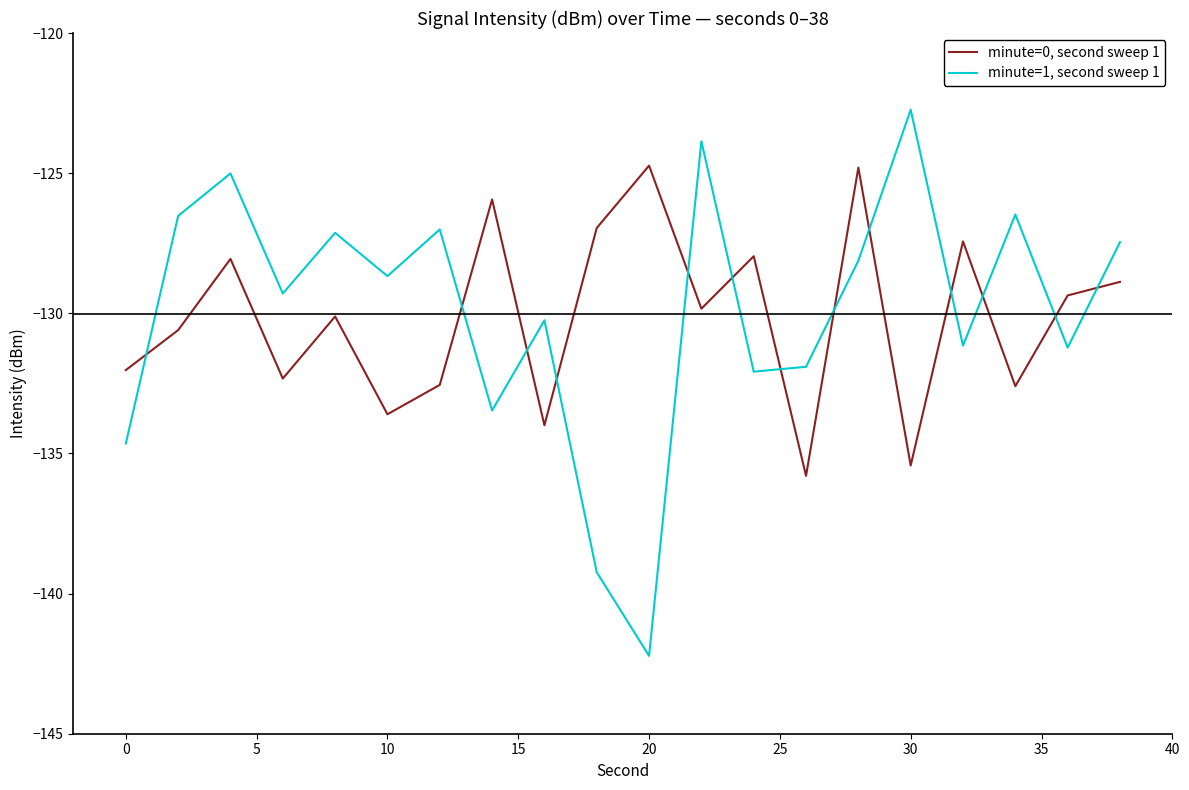

In minute=0, second sweep 1, how many points are lower than both neighbors (excluding endpoints)?

7